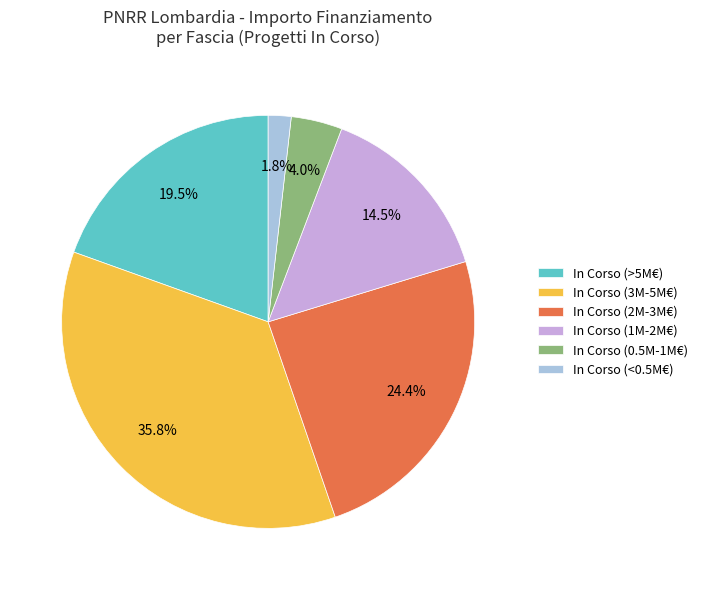

Between In Corso (0.5M-1M€) and In Corso (<0.5M€), which is larger?

In Corso (0.5M-1M€)